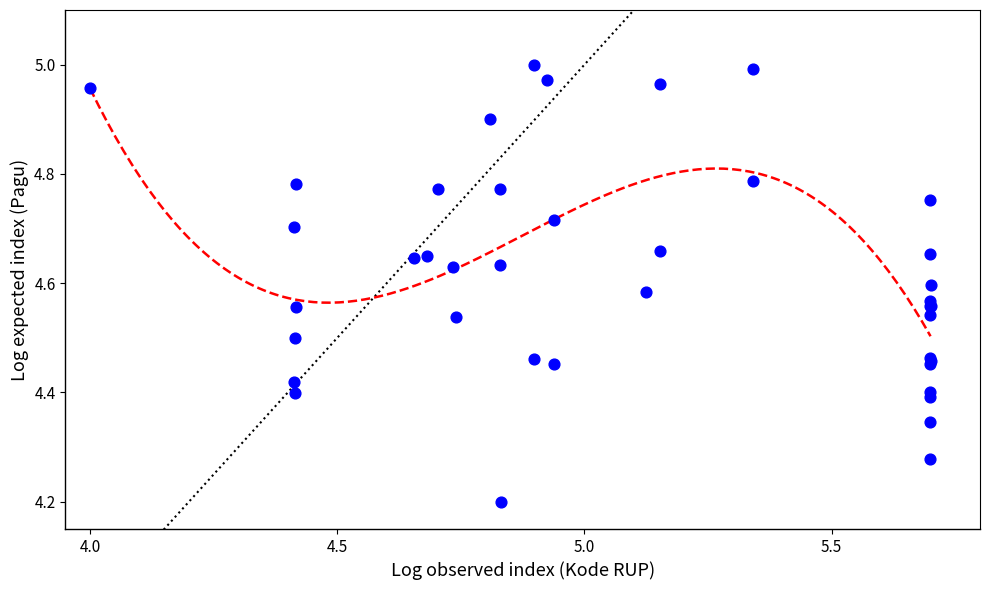

What Y value in the scatter plot is closest to 4?

4.2